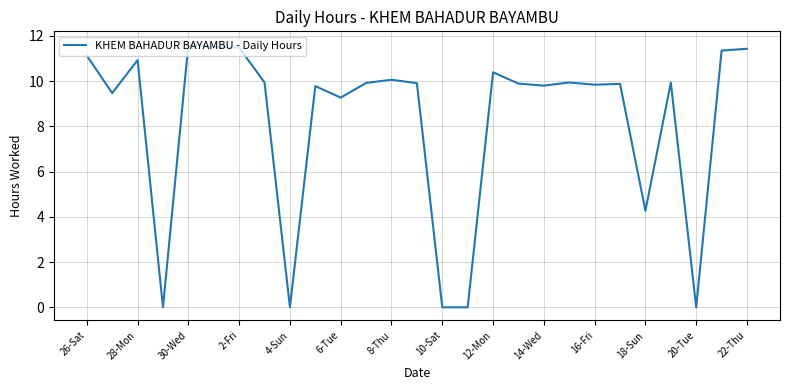

What is the greatest value displayed?

11.6